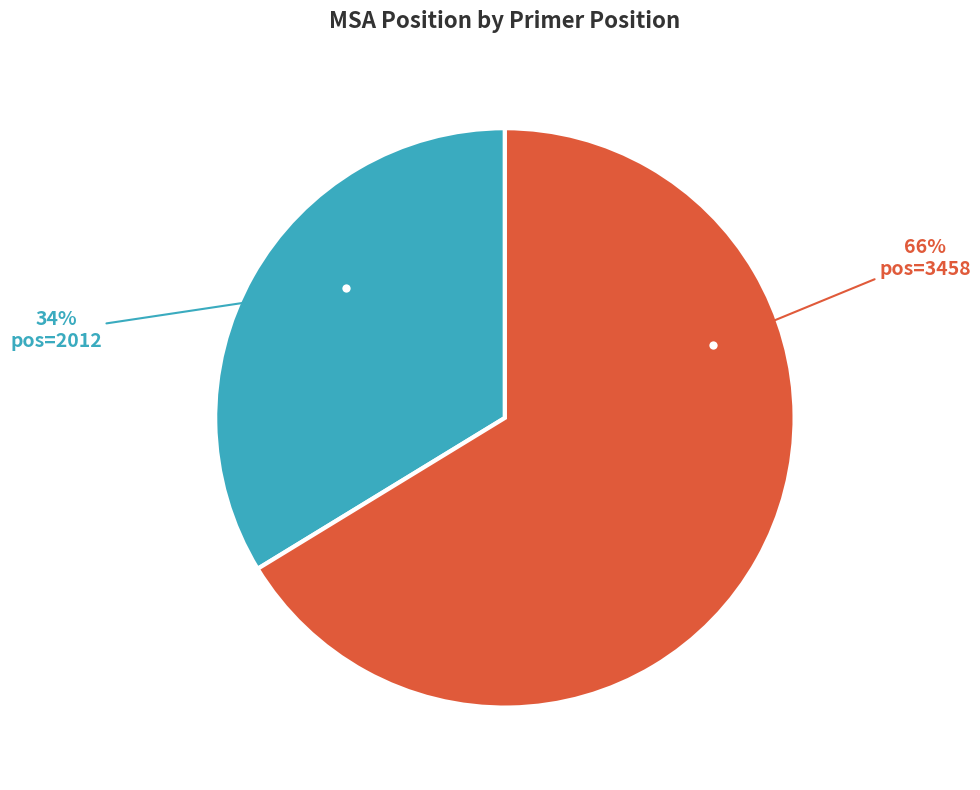

Is there a majority slice in this chart?

Yes